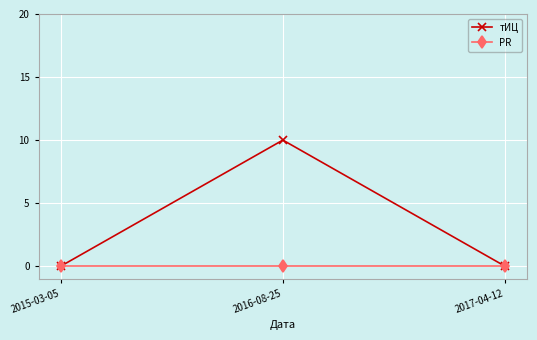

Reading left to right, extract all data points from this chart.

тИЦ: 0	10	0
PR: 0	0	0